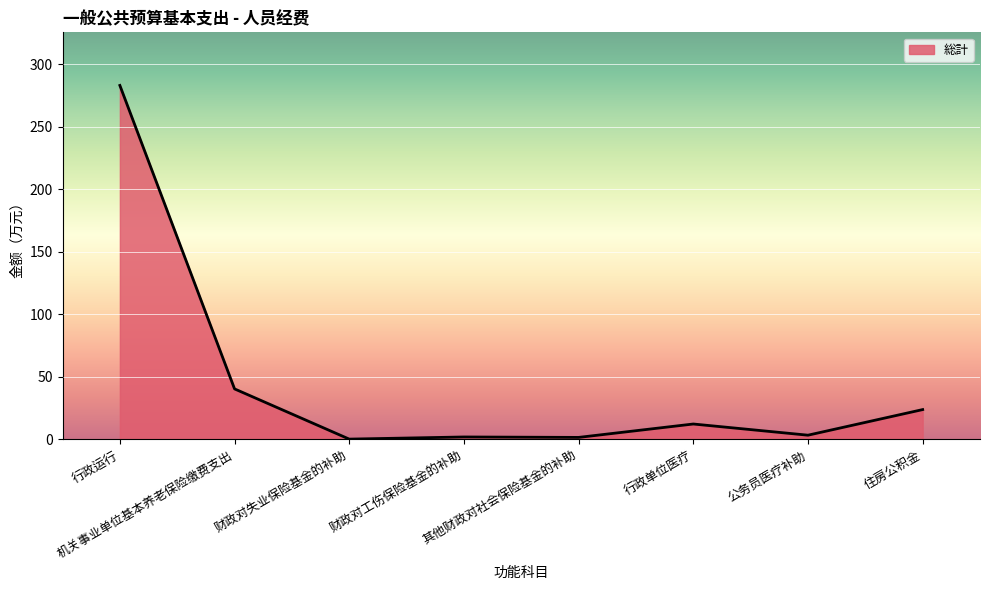

What is the greatest value displayed?

283.1